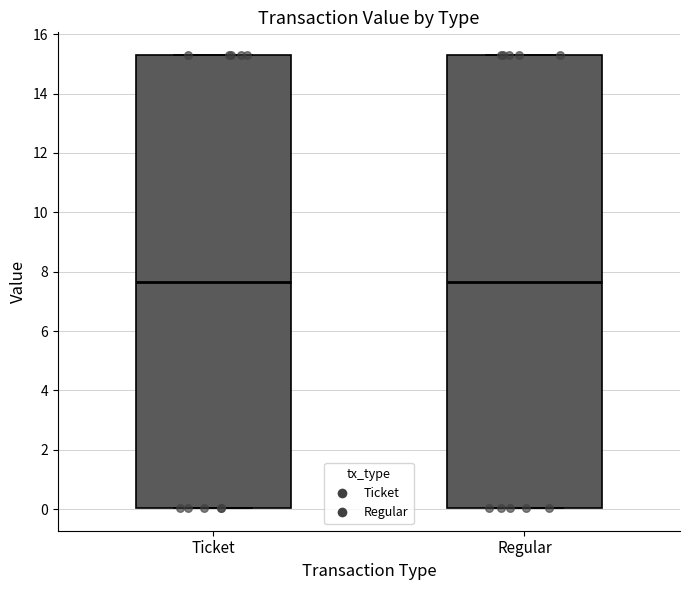

Reading left to right, transcribe this box plot: for each box, give where its median line is, the range the box spans, and where its two whiskers end, as read against the y-axis. The values are not printed on the chart, so give them approximately, as read against the axis.

Ticket: median 7.6, box 0.0 to 15.2, whiskers 0.0 to 15.2
Regular: median 7.6, box 0.0 to 15.2, whiskers 0.0 to 15.2